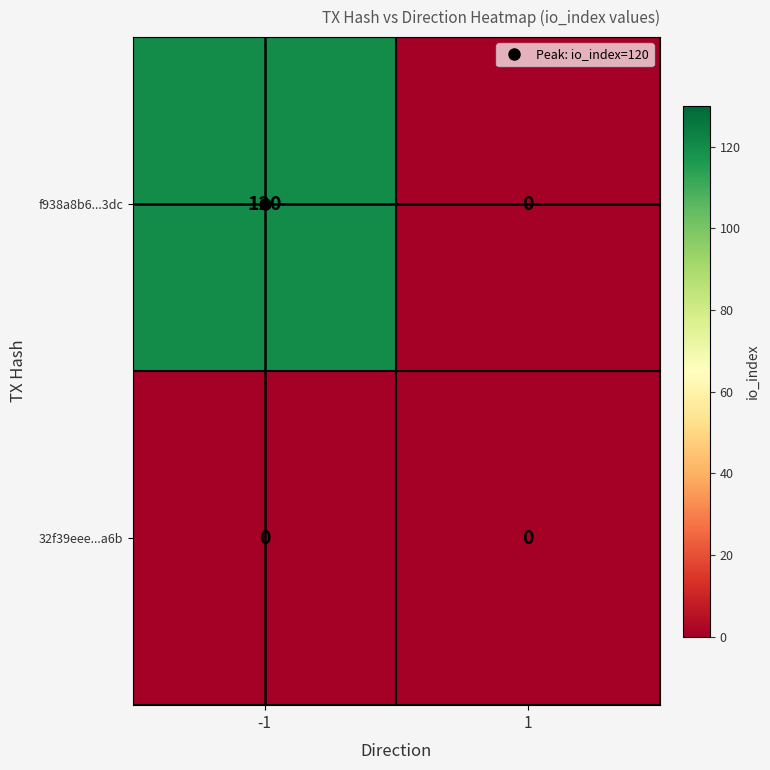

The value of f938a8b6...3dc at 1 is -53. True or false?

False